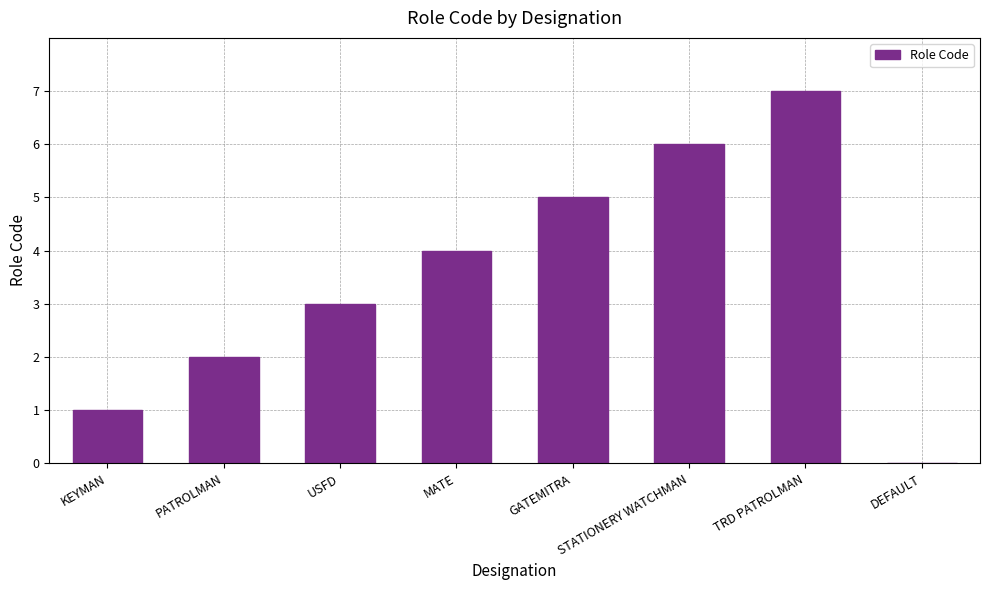

Which category has the highest value across all series?

TRD PATROLMAN